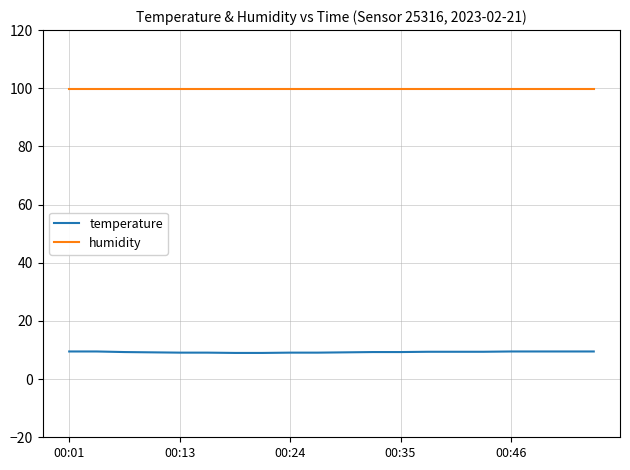

What is the maximum value for temperature?

9.5